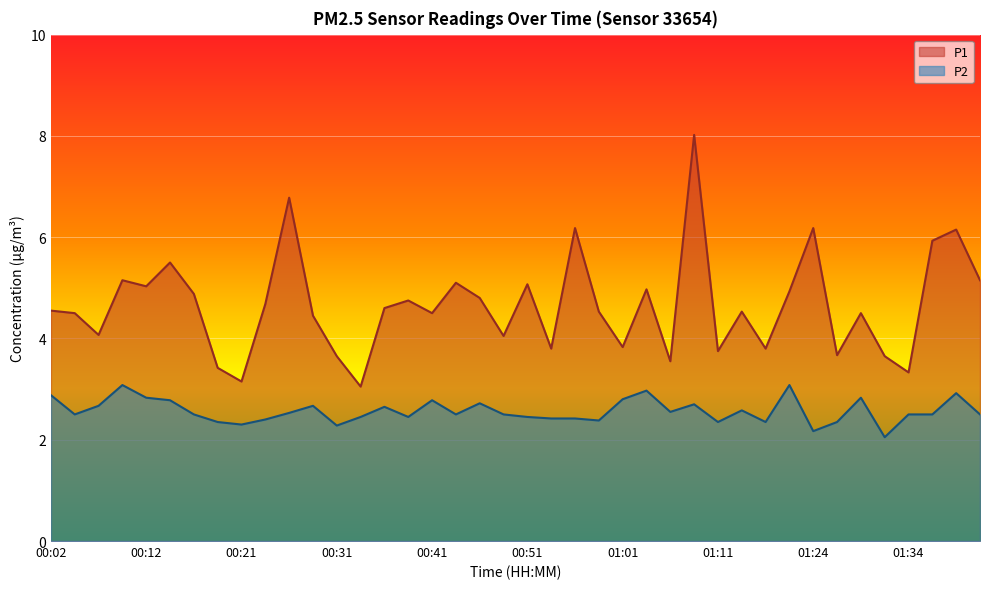

Rank the series by their maximum value, from highest to lowest.

P1, P2